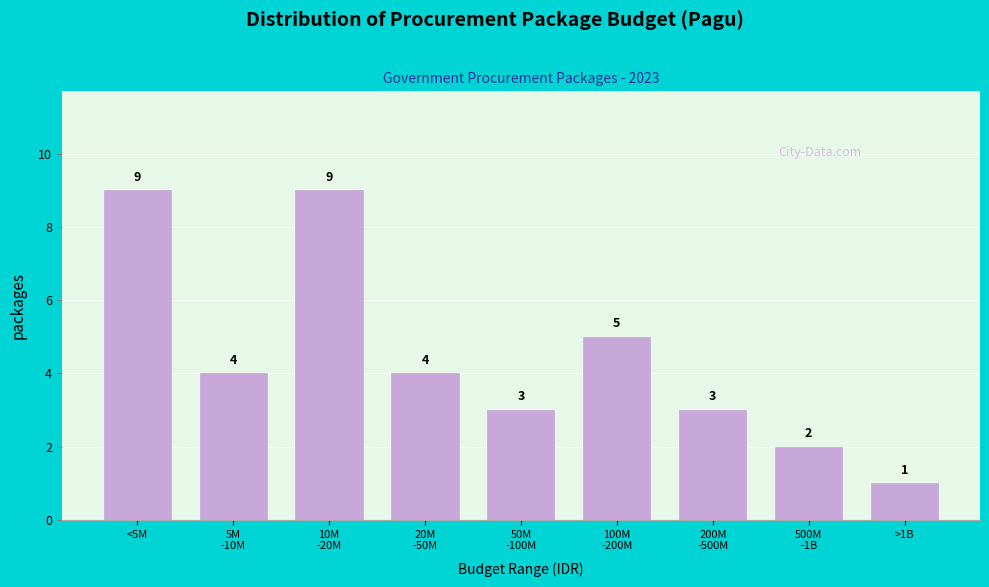

Reading left to right, transcribe all the data shown in this chart.

9	4	9	4	3	5	3	2	1